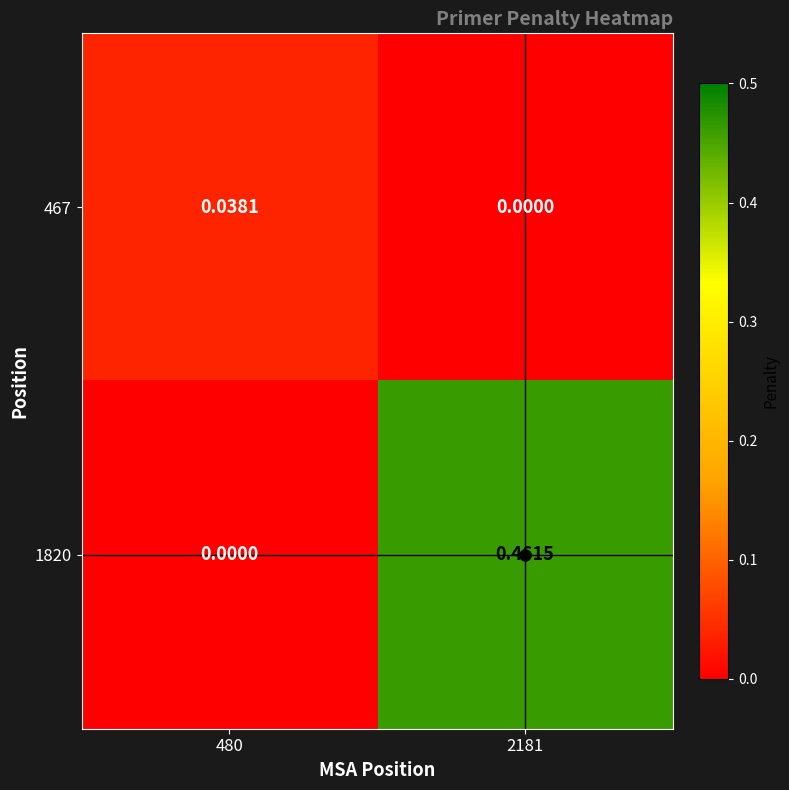

Is the value of 1820 at 480 greater than the value of 467 at 480?

No